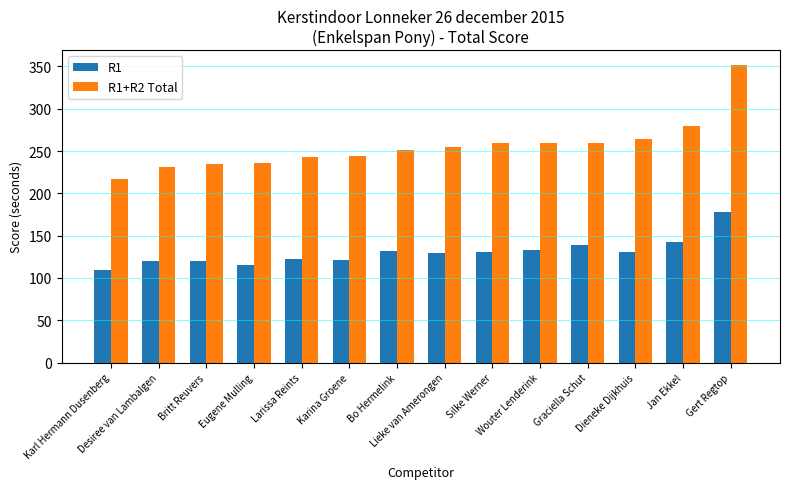

Are the bars grouped side by side (vs. stacked)?

Yes